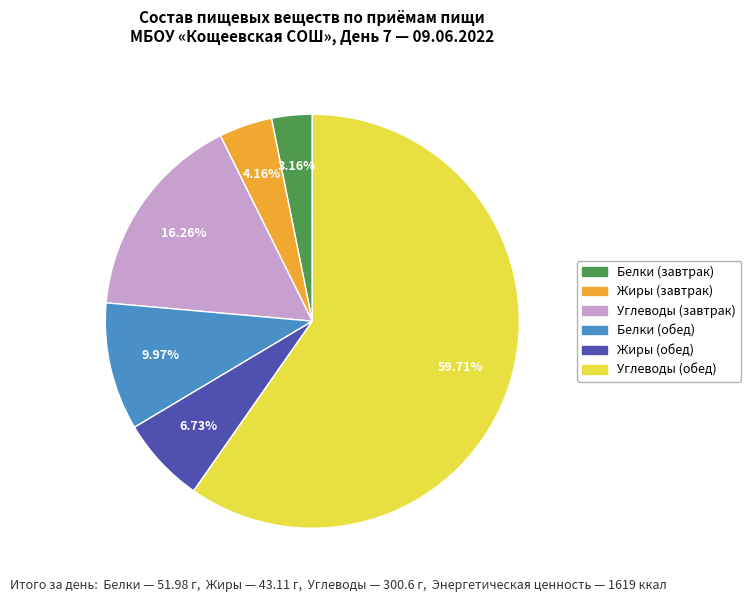

To the nearest percent, what is the difference between the largest and smallest slice percentages?

57%